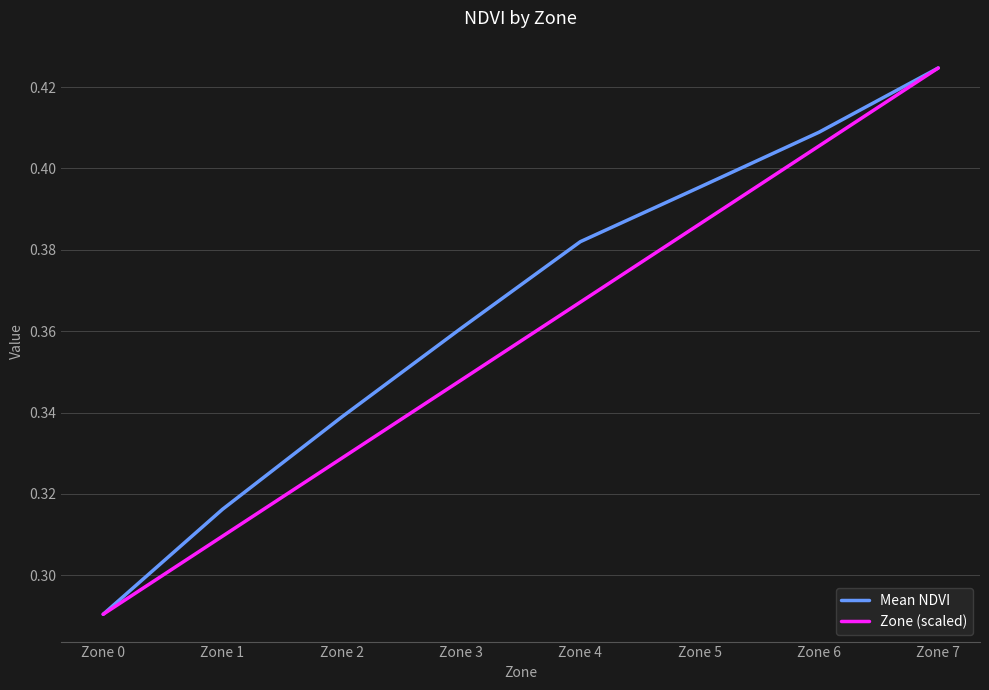

At which label is Zone (scaled) closest to 0?

Zone 0